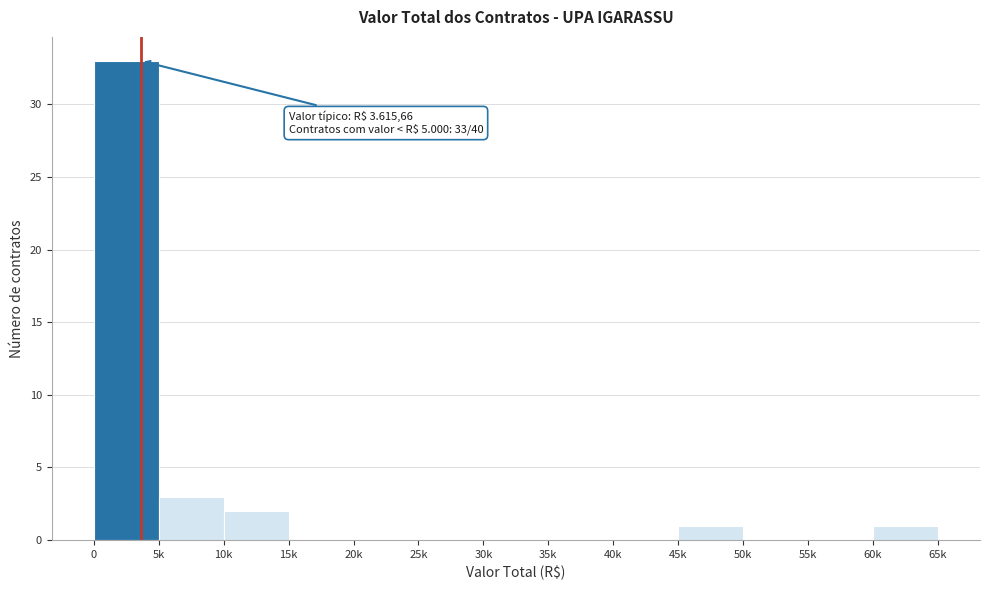

Reading right to left, what are all the values shown in this chart?

60k=1	55k=0	50k=0	45k=1	40k=0	35k=0	30k=0	25k=0	20k=0	15k=0	10k=2	5k=3	0=33